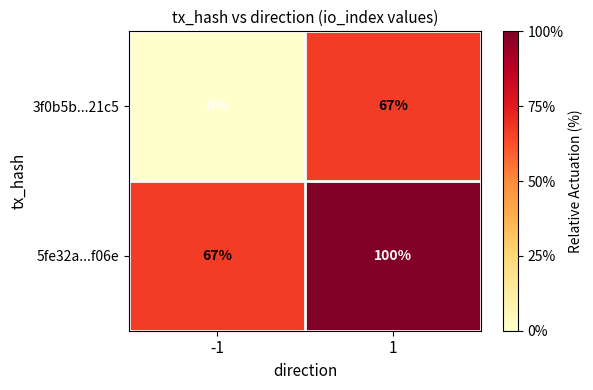

What is the greatest value displayed?

100